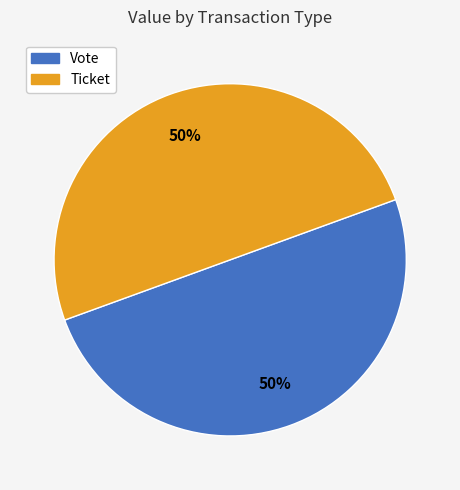

Combined, do Ticket and Vote account for over 50%?

Yes